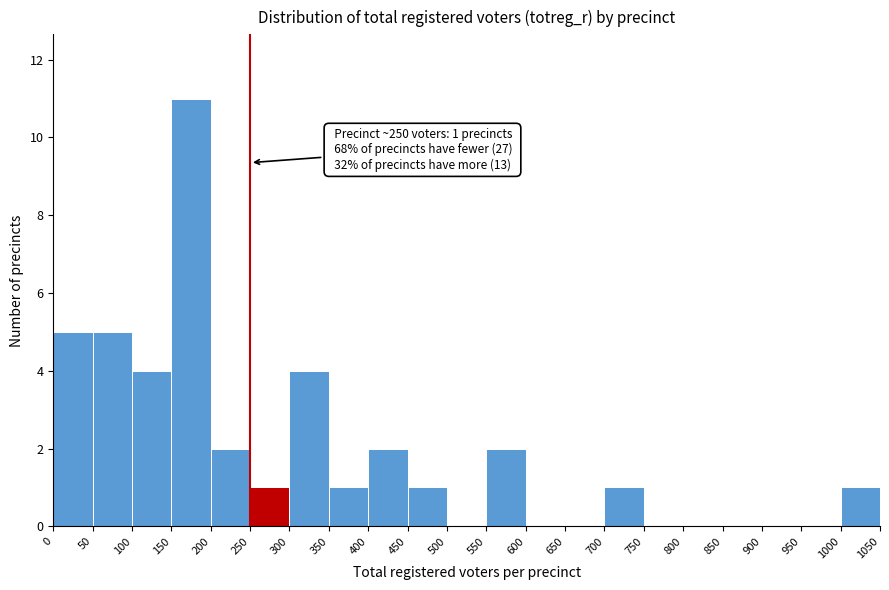

Over which range of the x-axis is the bar tallest?

150 to 200